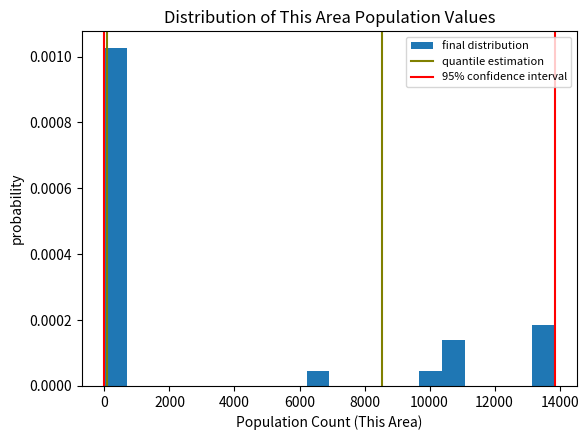

Read against the x-axis, roughly where is the centre of the tallest bar?

400